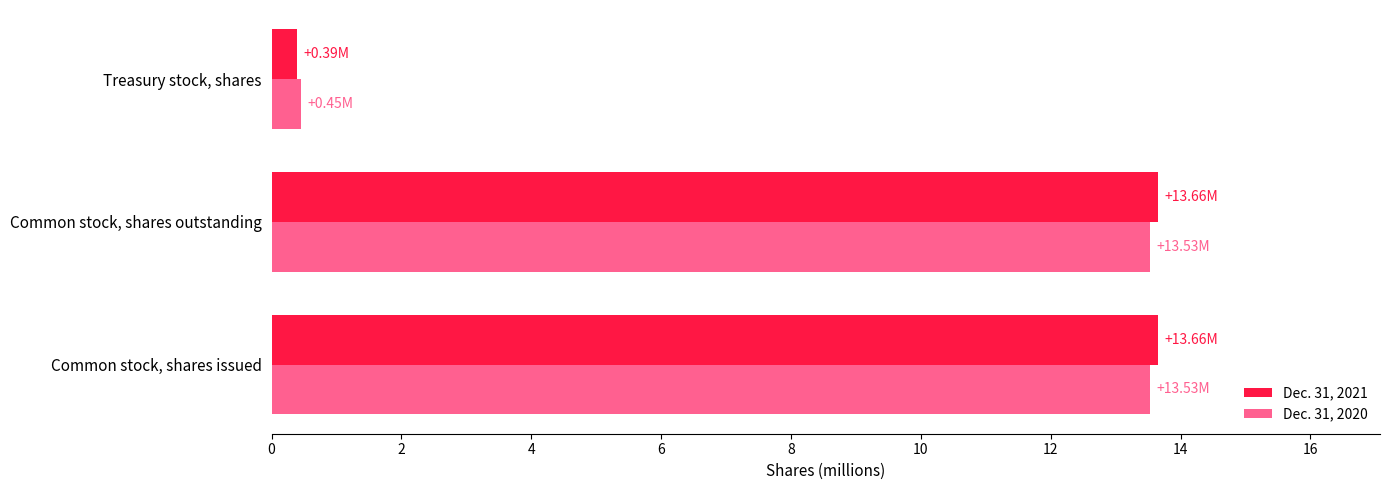

Is the value of Dec. 31, 2021 at Common stock, shares outstanding greater than the value of Dec. 31, 2020 at Treasury stock, shares?

Yes